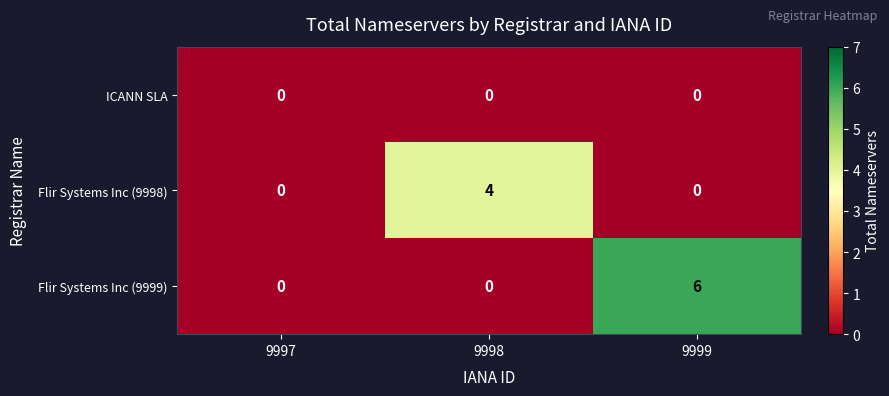

Between 9997 and 9999, which series saw the biggest shift?

Flir Systems Inc (9999)